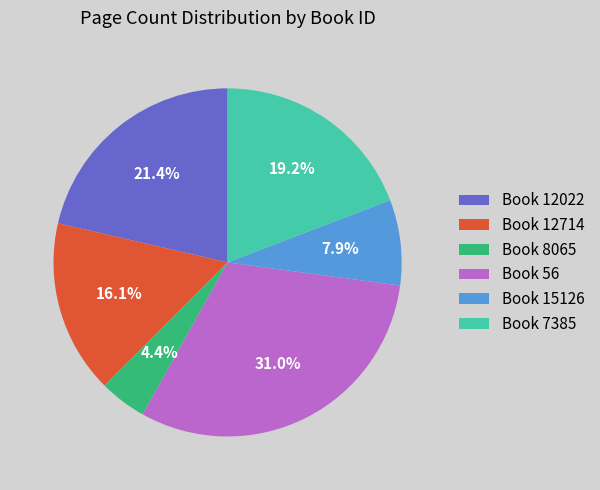

To the nearest percent, what is the difference between the largest and smallest slice percentages?

27%